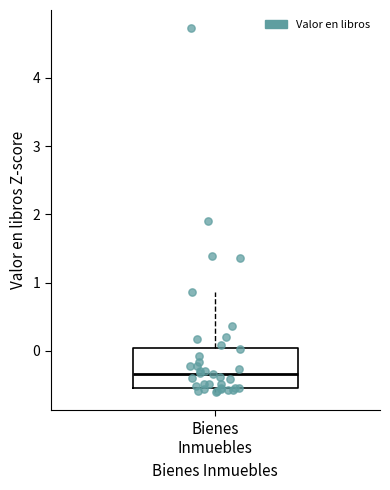

Read this box plot against the y-axis: the position of the median line, the range covered by the box, and the ends of both whiskers. The values are not printed on the chart, so give them approximately, as read against the axis.

median -0.3, box -0.5 to 0.0, whiskers -0.6 to 0.9